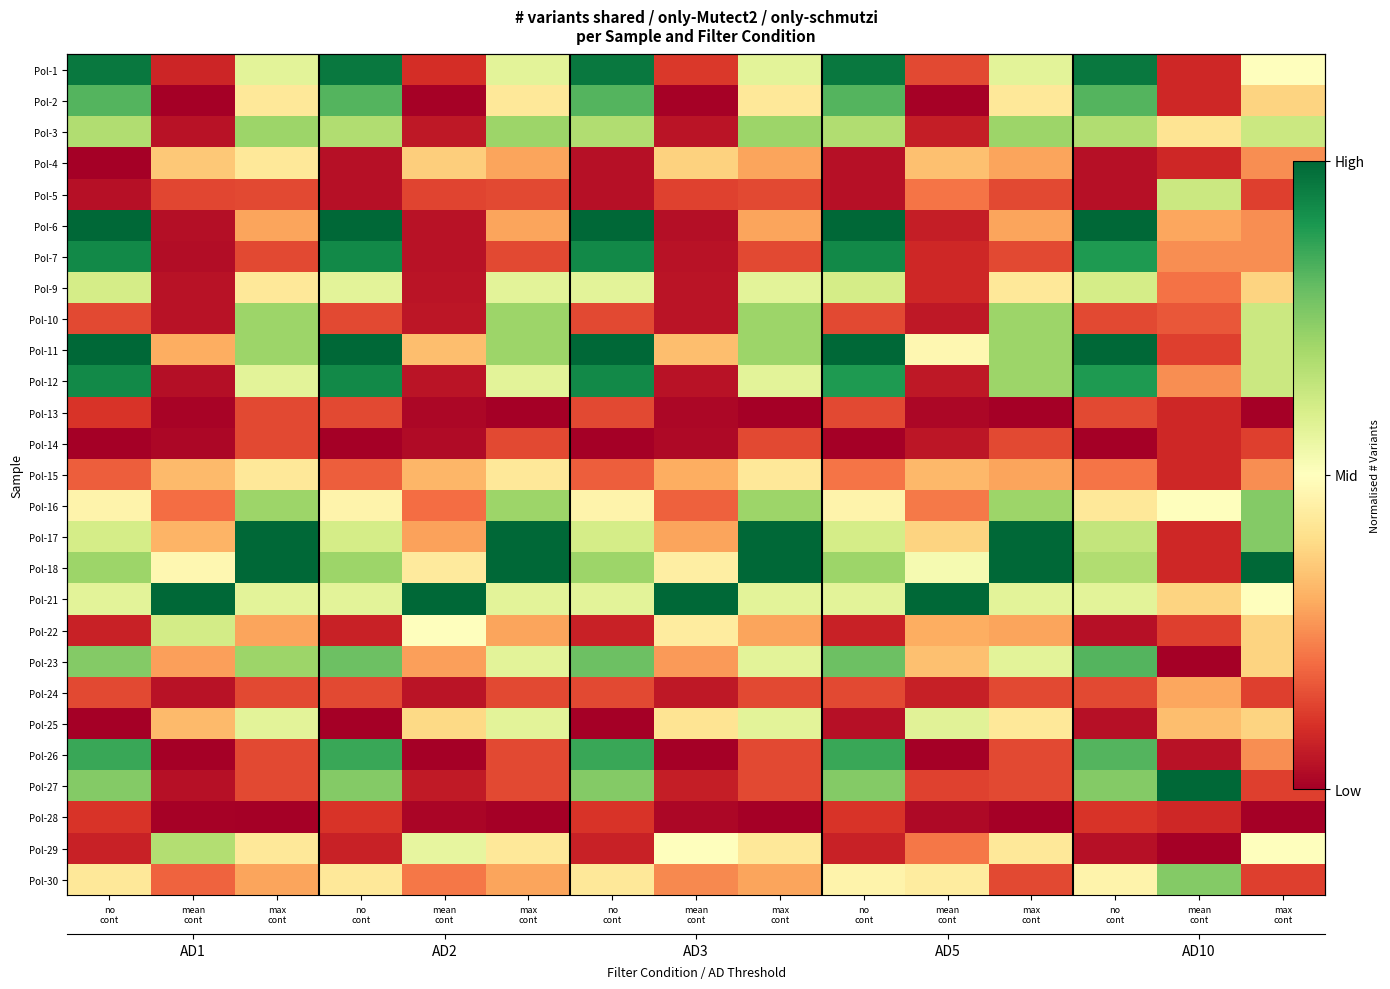

List the labels in order of Pol-4 value, largest first.

max cont, mean cont, mean cont, mean cont, mean cont, max cont, max cont, max cont, max cont, mean cont, no cont, no cont, no cont, no cont, no cont